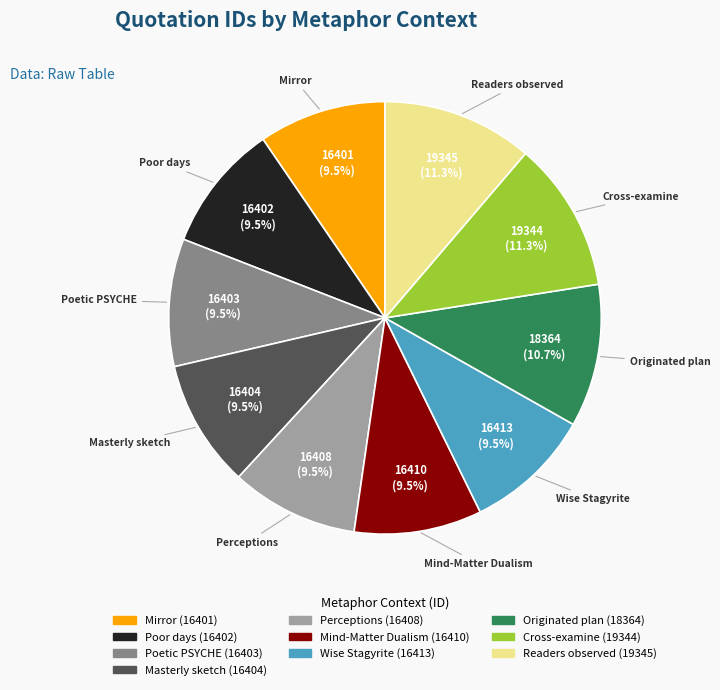

Does any single category account for the majority?

No